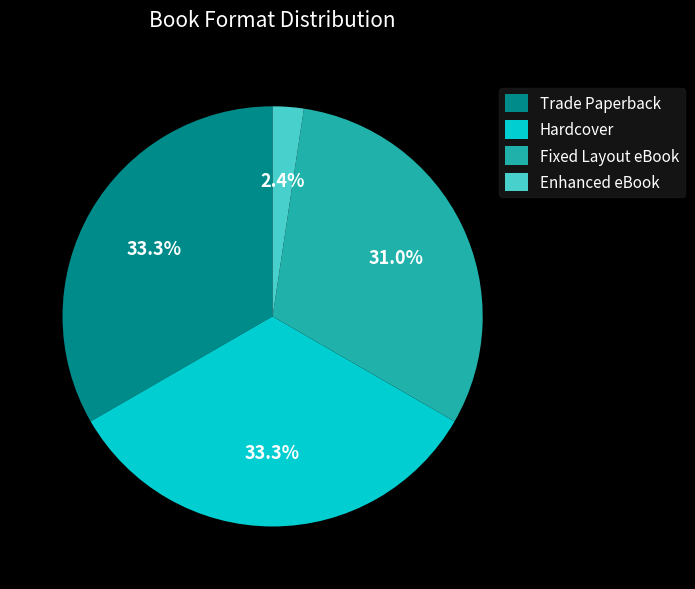

True or false: Enhanced eBook accounts for 17% of the total.

False